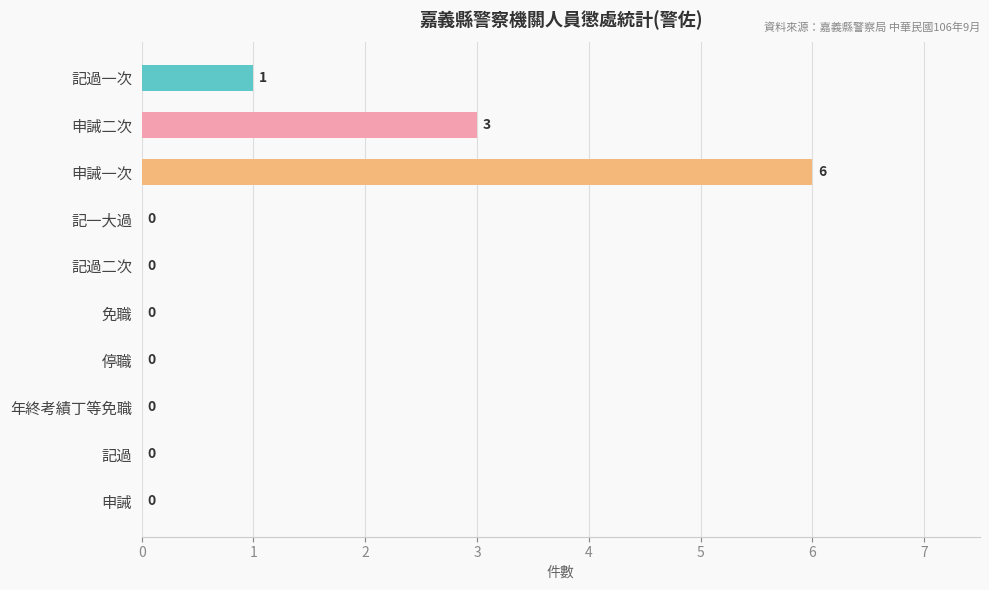

Reading top to bottom, list all the values displayed in this chart.

記過一次=1	申誡二次=3	申誡一次=6	記一大過=0	記過二次=0	免職=0	停職=0	年終考績丁等免職=0	記過=0	申誡=0